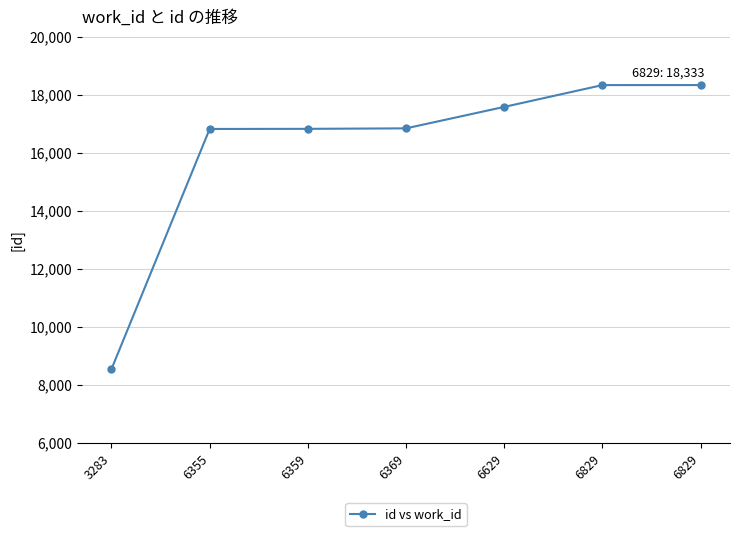

How many values are below 16841?

3